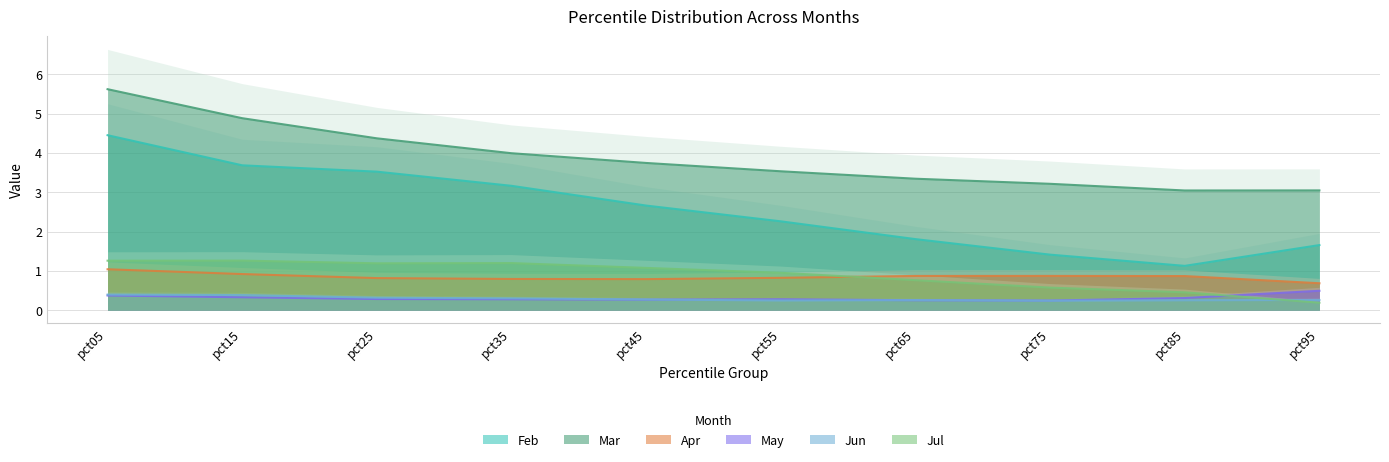

What is the greatest value displayed?

5.6